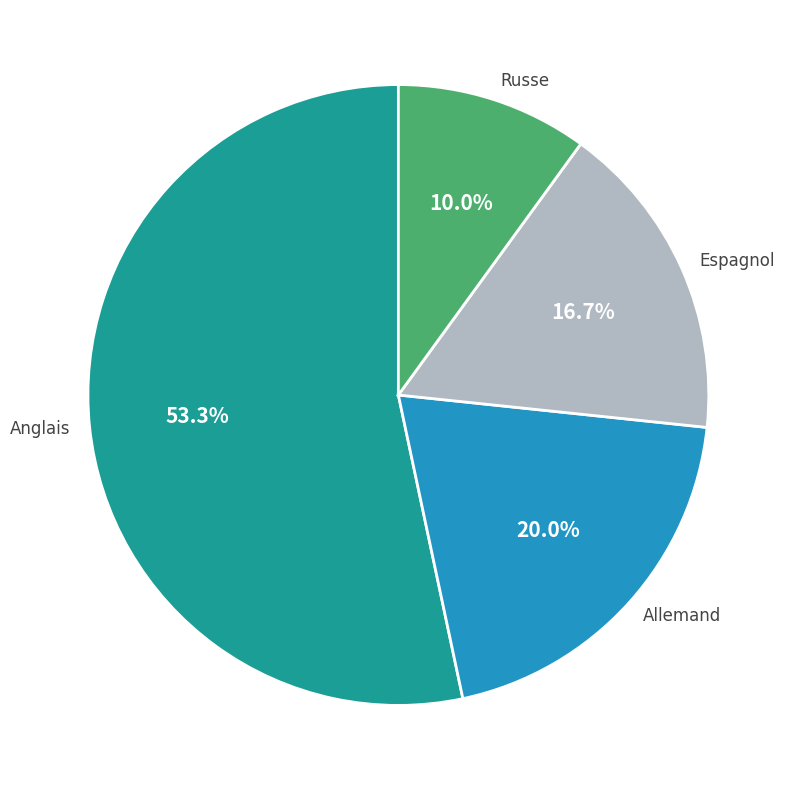

What is the ratio of the value at Allemand to the value at Espagnol?

1.2